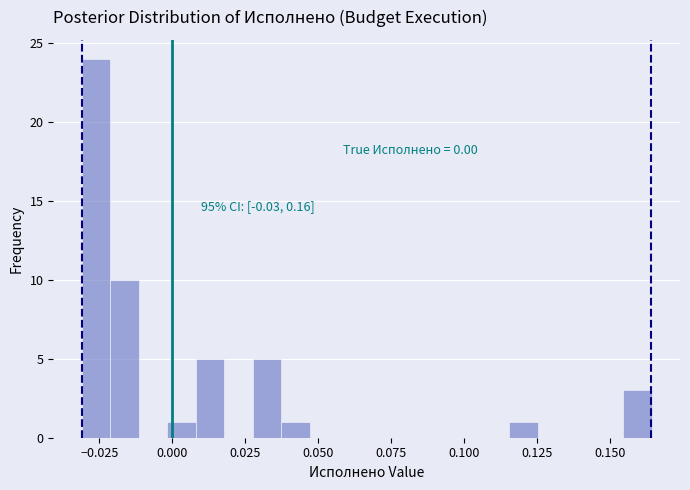

Read against the x-axis, roughly where is the centre of the tallest bar?

-0.025